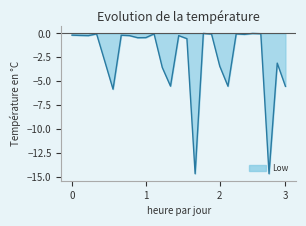

What is the smallest value displayed?

-14.7